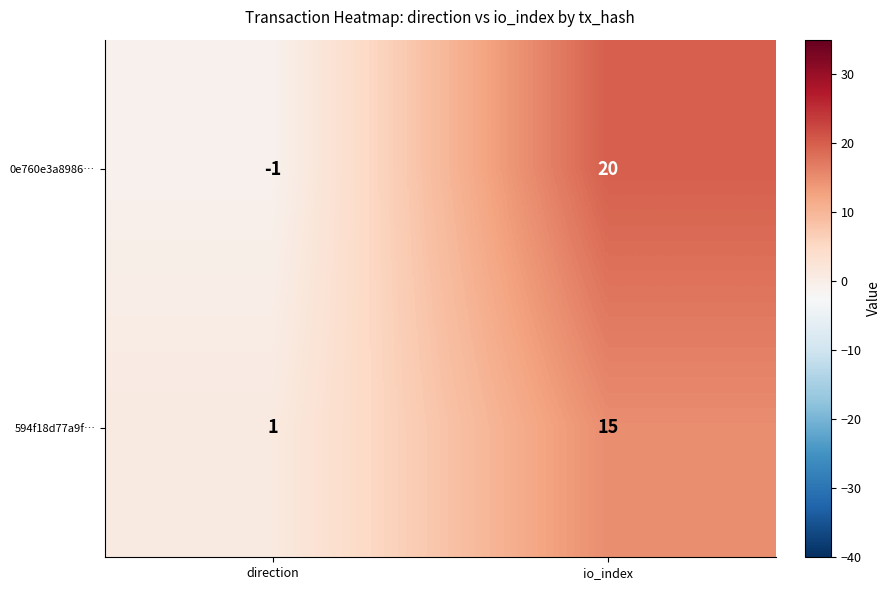

What is the sum of the 594f18d77a9f… values at direction and io_index?

16